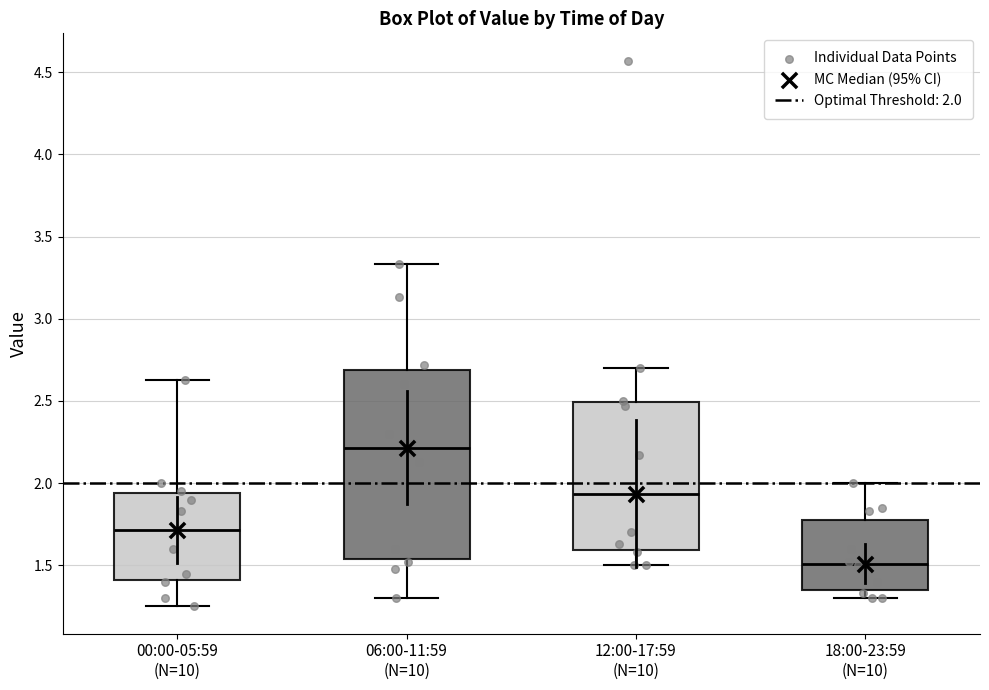

Reading left to right, transcribe this box plot: for each box, give where its median line is, the range the box spans, and where its two whiskers end, as read against the y-axis. The values are not printed on the chart, so give them approximately, as read against the axis.

00:00-05:59 (N=10): median 1.70, box 1.40 to 1.95, whiskers 1.25 to 2.65
06:00-11:59 (N=10): median 2.20, box 1.55 to 2.70, whiskers 1.30 to 3.35
12:00-17:59 (N=10): median 1.95, box 1.60 to 2.50, whiskers 1.50 to 2.70
18:00-23:59 (N=10): median 1.50, box 1.35 to 1.75, whiskers 1.30 to 2.00